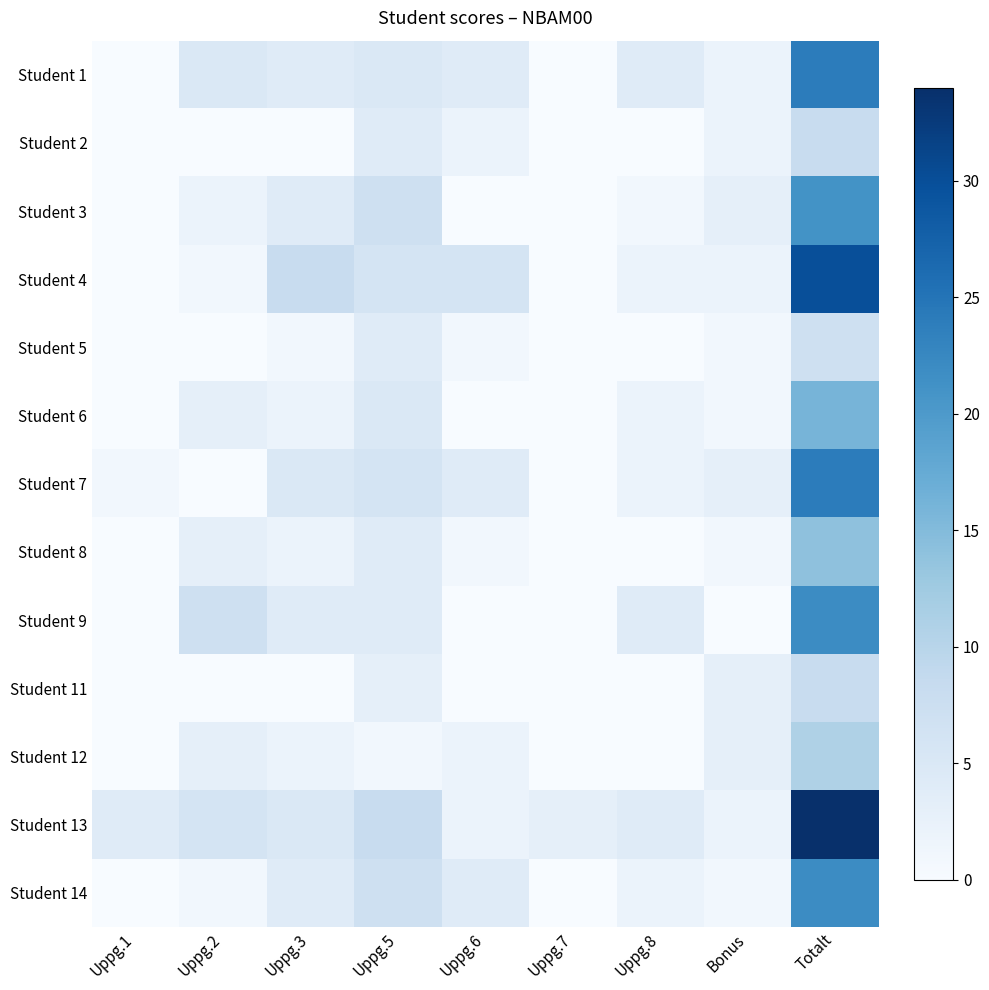

What is the spread (max minus min) of values at Uppg.8?

4